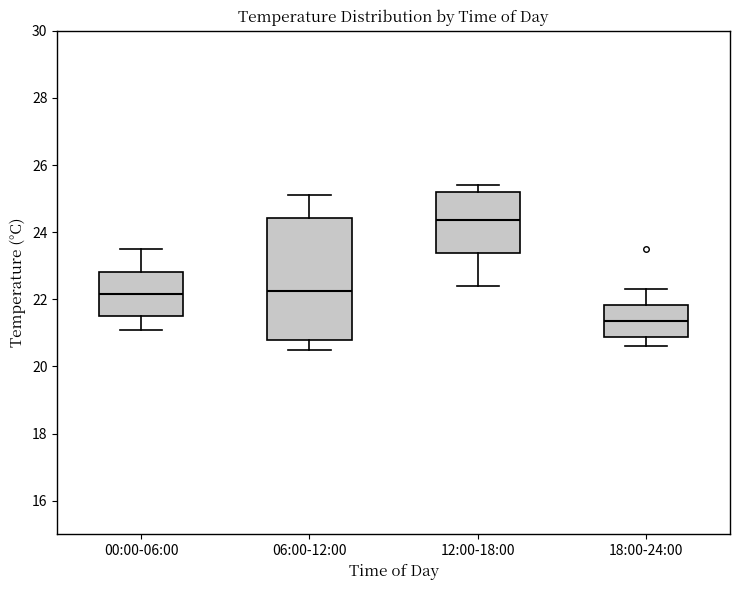

Which box is the tallest, from its lower edge to its upper edge?

06:00-12:00